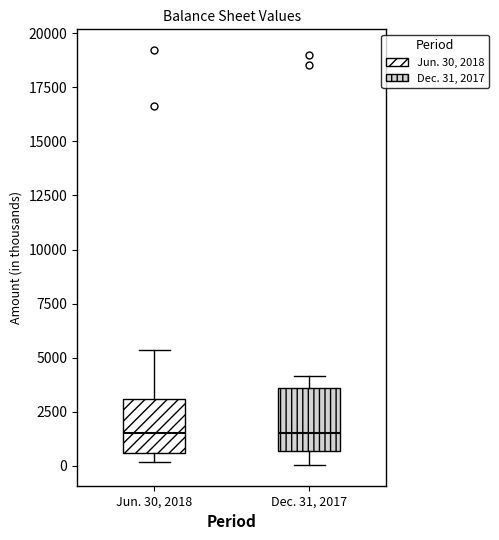

Reading left to right, transcribe this box plot: for each box, give where its median line is, the range the box spans, and where its two whiskers end, as read against the y-axis. The values are not printed on the chart, so give them approximately, as read against the axis.

Jun. 30, 2018: median 1500, box 500 to 3000, whiskers 0 to 5500
Dec. 31, 2017: median 1500, box 500 to 3500, whiskers 0 to 4000